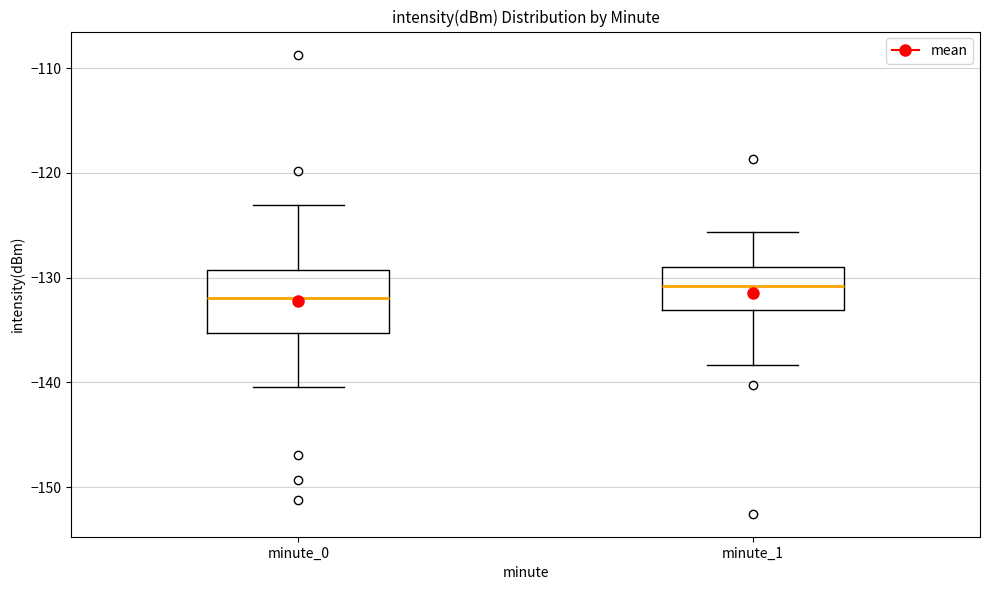

Reading left to right, read every box against the y-axis: the position of its median line, the range the box covers, and the ends of its whiskers. The values are not printed on the chart, so give them approximately, as read against the axis.

minute_0: median -132, box -135 to -129, whiskers -140 to -123
minute_1: median -131, box -133 to -129, whiskers -138 to -126